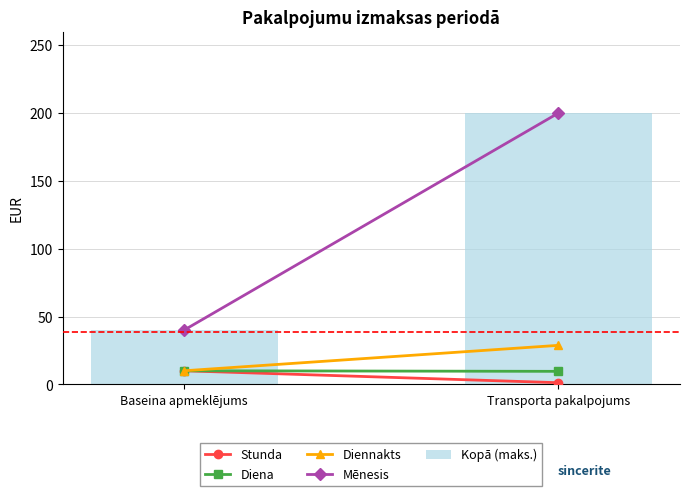

What is the sum of all values?

240